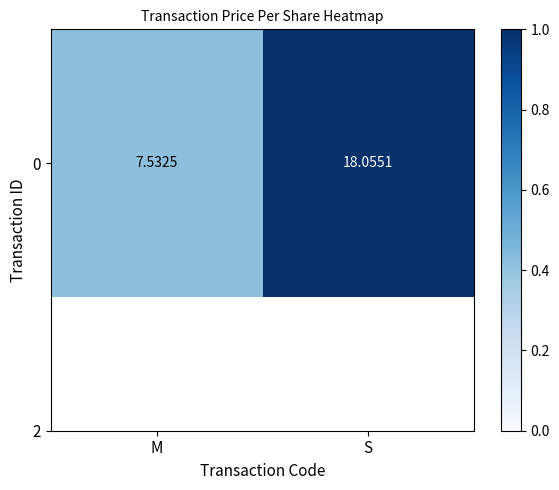

At which category does the chart reach its minimum across all series?

M